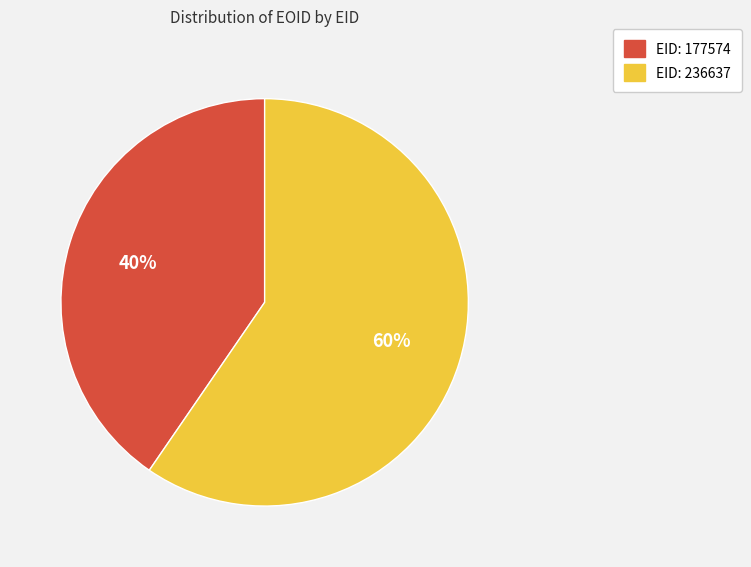

Count the number of slices in the pie.

2